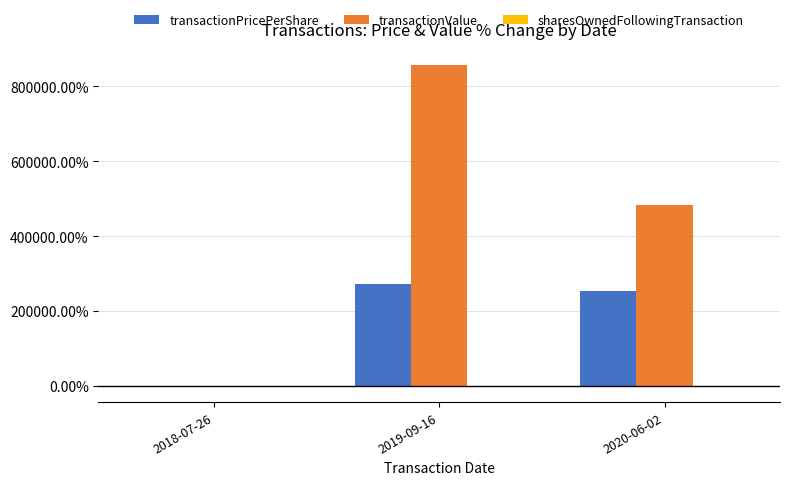

Where is transactionValue nearest to the value 428554?

2020-06-02